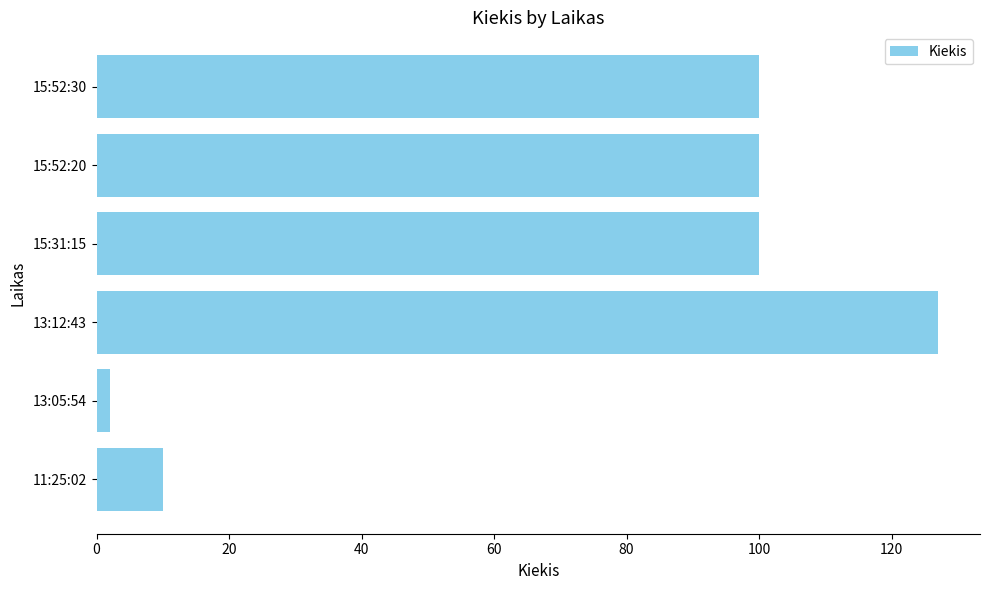

How many series are shown in this chart?

1